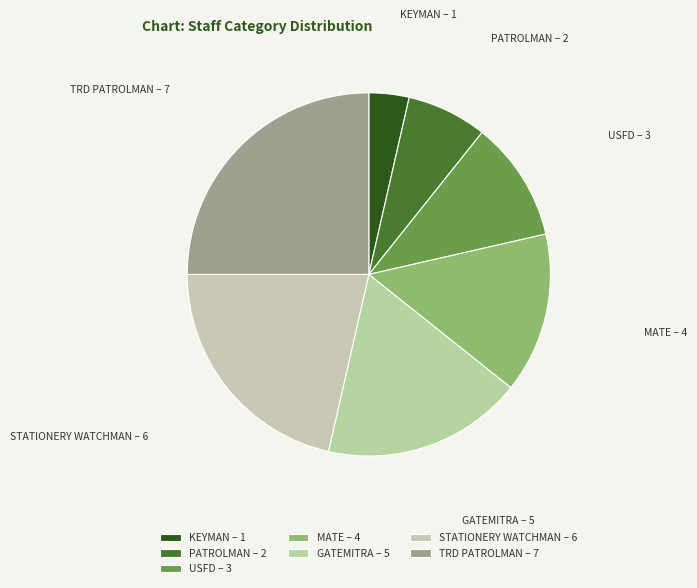

Is it true that GATEMITRA is 8% of the pie?

False